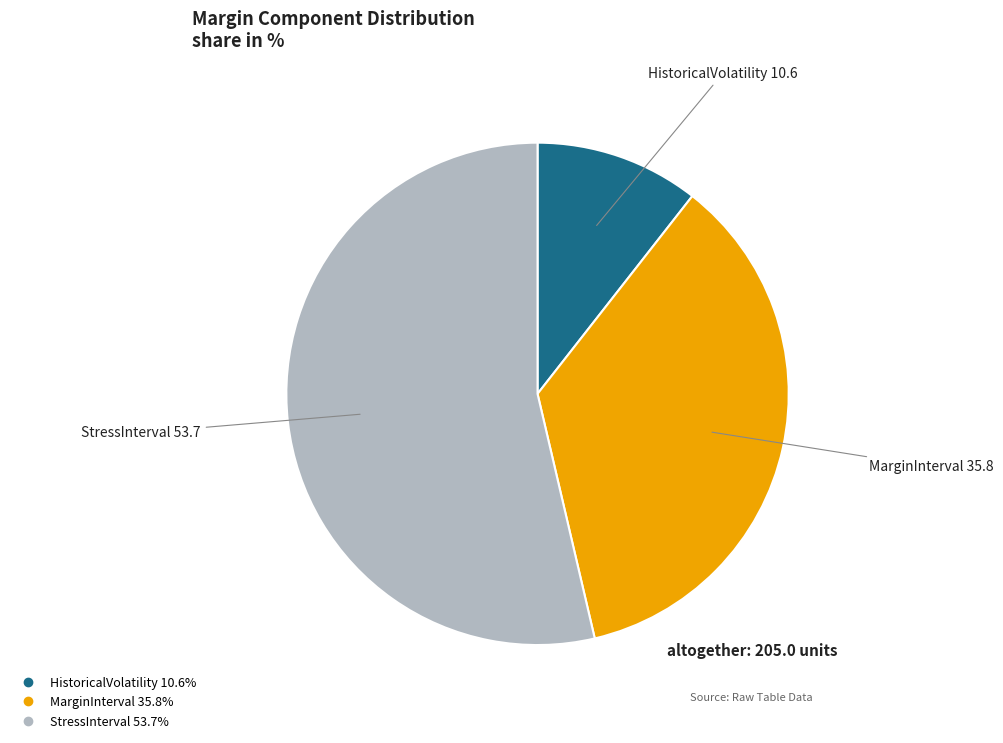

Is there a majority slice in this chart?

Yes